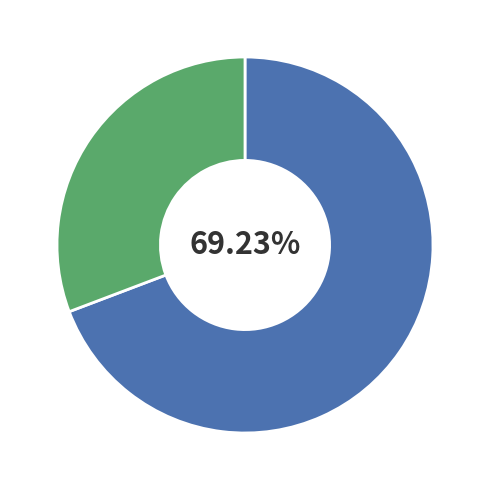

To the nearest percent, what is the difference between the largest and smallest slice percentages?

38%